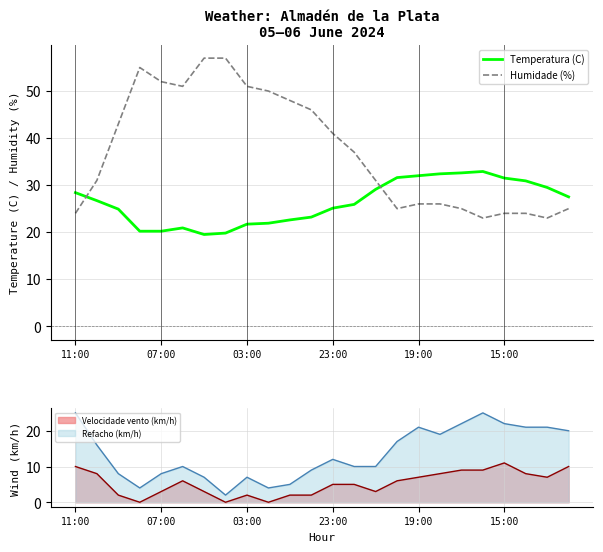

What is the approximate value of Temperatura (C) at 19:00?

32.0